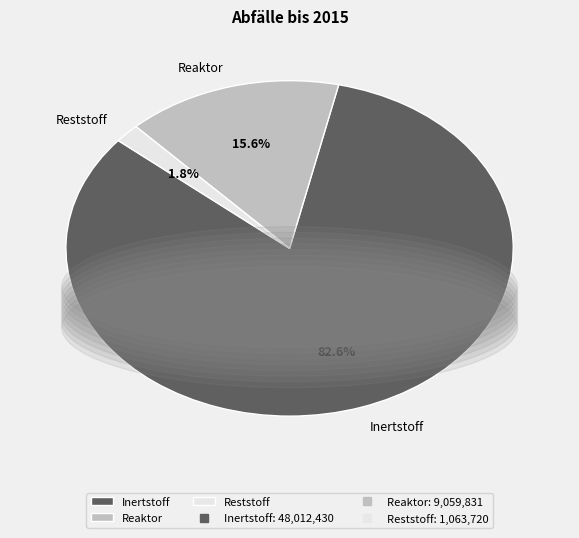

Does Inertstoff represent more than half of the total?

Yes